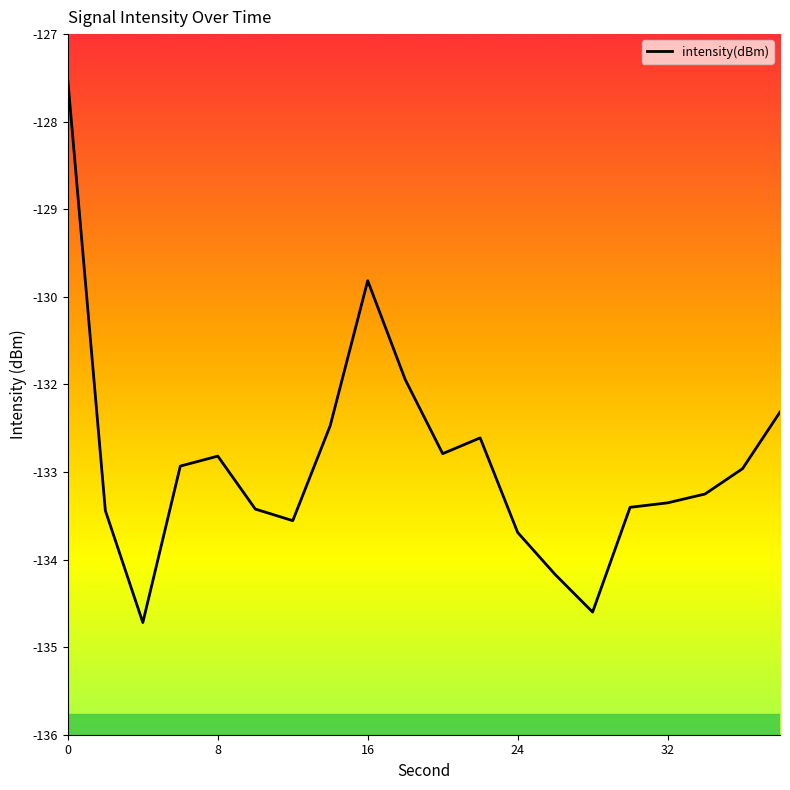

Which label corresponds to the smallest value in the chart?

4